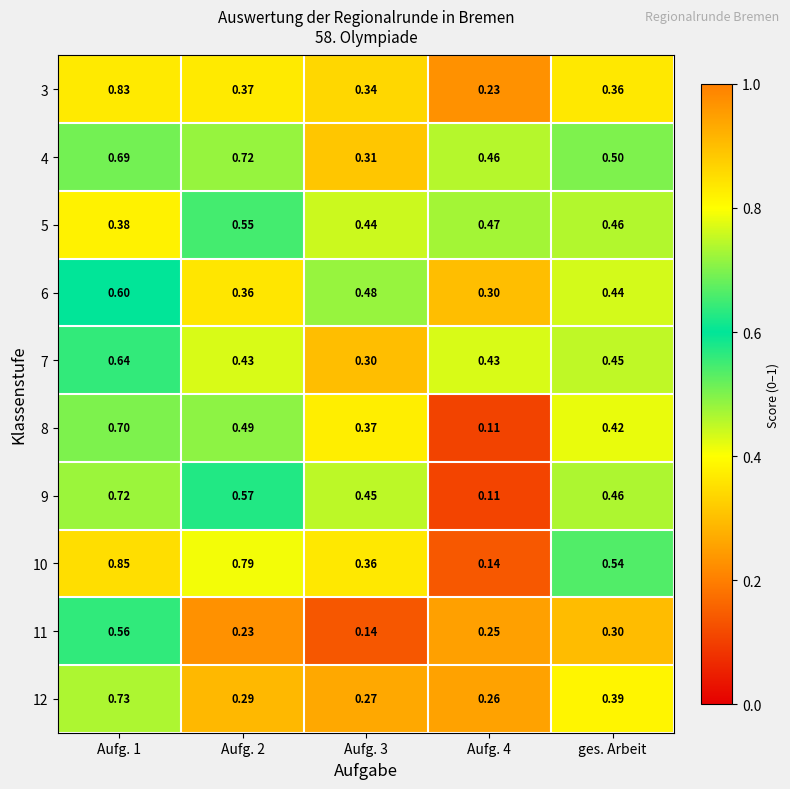

At Aufg. 3, list the series in order from smallest to largest.

11, 12, 7, 4, 3, 10, 8, 5, 9, 6